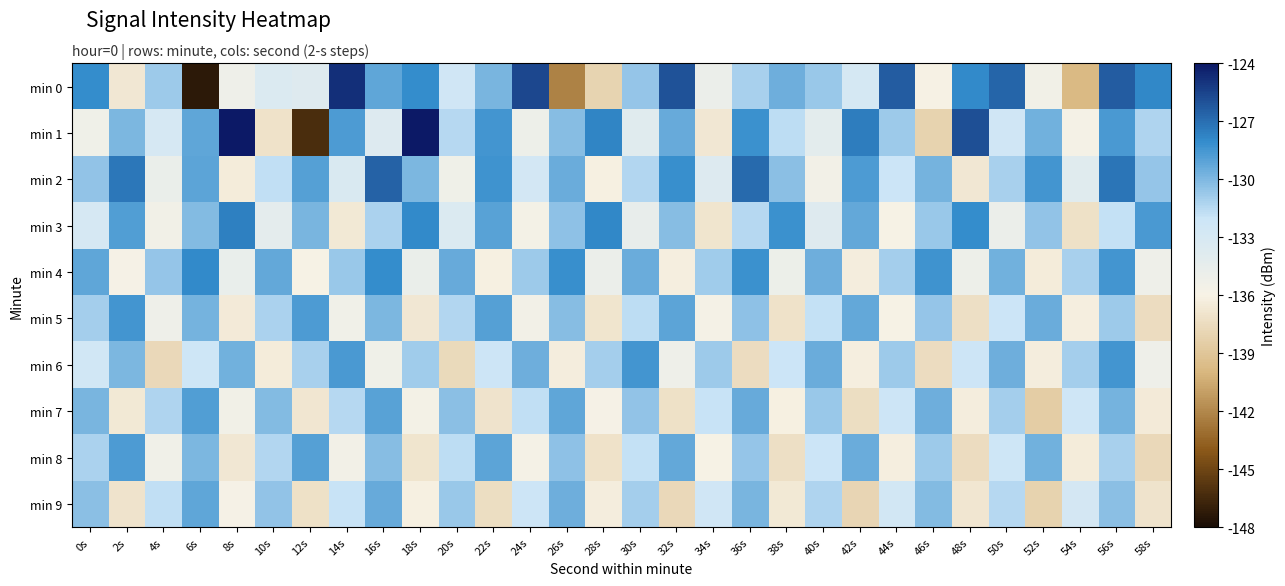

Reading left to right, transcribe all the data shown in this chart.

min 0: 0s=-128.1	2s=-136.7	4s=-130.8	6s=-147.3	8s=-135.2	10s=-133.4	12s=-133.7	14s=-124.8	16s=-129.2	18s=-128.1	20s=-132.3	22s=-129.9	24s=-125.7	26s=-142.3	28s=-138.0	30s=-130.6	32s=-126.0	34s=-135.0	36s=-131.1	38s=-129.6	40s=-130.7	42s=-132.9	44s=-126.4	46s=-136.0	48s=-128.0	50s=-126.7	52s=-135.5	54s=-139.8	56s=-126.4	58s=-127.9
min 1: 0s=-135.3	2s=-129.9	4s=-132.9	6s=-129.2	8s=-124.1	10s=-137.1	12s=-146.3	14s=-128.8	16s=-133.6	18s=-124.0	20s=-131.5	22s=-128.5	24s=-135.1	26s=-130.2	28s=-127.8	30s=-133.9	32s=-129.4	34s=-136.7	36s=-128.3	38s=-131.6	40s=-134.2	42s=-127.5	44s=-130.8	46s=-138.1	48s=-125.9	50s=-132.4	52s=-129.7	54s=-135.8	56s=-128.6	58s=-131.3
min 2: 0s=-130.5	2s=-127.3	4s=-134.8	6s=-129.1	8s=-136.4	10s=-131.7	12s=-128.9	14s=-133.2	16s=-126.6	18s=-130.0	20s=-135.3	22s=-128.4	24s=-132.7	26s=-129.5	28s=-136.1	30s=-131.4	32s=-128.2	34s=-133.6	36s=-126.9	38s=-130.3	40s=-135.6	42s=-128.7	44s=-132.0	46s=-129.8	48s=-136.7	50s=-131.1	52s=-128.5	54s=-133.9	56s=-127.2	58s=-130.6
min 3: 0s=-133.0	2s=-128.8	4s=-135.5	6s=-130.1	8s=-127.6	10s=-134.3	12s=-129.9	14s=-136.6	16s=-131.2	18s=-128.0	20s=-133.4	22s=-129.0	24s=-135.7	26s=-130.4	28s=-127.9	30s=-134.6	32s=-130.2	34s=-136.9	36s=-131.5	38s=-128.3	40s=-133.7	42s=-129.3	44s=-136.0	46s=-130.7	48s=-128.1	50s=-134.9	52s=-130.5	54s=-137.2	56s=-131.8	58s=-128.6
min 4: 0s=-129.2	2s=-135.9	4s=-130.6	6s=-128.0	8s=-134.7	10s=-129.3	12s=-136.0	14s=-130.7	16s=-128.1	18s=-134.8	20s=-129.4	22s=-136.1	24s=-130.8	26s=-128.2	28s=-134.9	30s=-129.5	32s=-136.2	34s=-130.9	36s=-128.3	38s=-135.0	40s=-129.6	42s=-136.3	44s=-131.0	46s=-128.4	48s=-135.1	50s=-129.7	52s=-136.4	54s=-131.1	56s=-128.5	58s=-135.2
min 5: 0s=-131.0	2s=-128.5	4s=-135.2	6s=-129.8	8s=-136.5	10s=-131.2	12s=-128.7	14s=-135.4	16s=-130.0	18s=-136.7	20s=-131.4	22s=-128.9	24s=-135.6	26s=-130.2	28s=-136.9	30s=-131.6	32s=-129.1	34s=-135.8	36s=-130.4	38s=-137.1	40s=-131.8	42s=-129.3	44s=-136.0	46s=-130.6	48s=-137.3	50s=-132.0	52s=-129.5	54s=-136.2	56s=-130.8	58s=-137.5
min 6: 0s=-132.5	2s=-130.0	4s=-137.7	6s=-132.2	8s=-129.7	10s=-136.4	12s=-131.1	14s=-128.6	16s=-135.3	18s=-130.9	20s=-137.6	22s=-132.1	24s=-129.6	26s=-136.3	28s=-131.0	30s=-128.5	32s=-135.2	34s=-130.8	36s=-137.5	38s=-132.0	40s=-129.5	42s=-136.2	44s=-130.8	46s=-137.5	48s=-132.1	50s=-129.6	52s=-136.3	54s=-131.0	56s=-128.5	58s=-135.2
min 7: 0s=-129.9	2s=-136.6	4s=-131.3	6s=-128.8	8s=-135.5	10s=-130.1	12s=-136.8	14s=-131.5	16s=-129.0	18s=-135.7	20s=-130.3	22s=-137.0	24s=-131.7	26s=-129.2	28s=-135.9	30s=-130.5	32s=-137.2	34s=-131.9	36s=-129.4	38s=-136.1	40s=-130.7	42s=-137.4	44s=-132.1	46s=-129.6	48s=-136.3	50s=-131.0	52s=-138.5	54s=-132.3	56s=-129.8	58s=-136.5
min 8: 0s=-131.2	2s=-128.7	4s=-135.4	6s=-130.0	8s=-136.7	10s=-131.4	12s=-128.9	14s=-135.6	16s=-130.2	18s=-136.9	20s=-131.6	22s=-129.1	24s=-135.8	26s=-130.4	28s=-137.1	30s=-131.8	32s=-129.3	34s=-136.0	36s=-130.6	38s=-137.3	40s=-132.0	42s=-129.5	44s=-136.2	46s=-130.8	48s=-137.5	50s=-132.2	52s=-129.7	54s=-136.4	56s=-131.1	58s=-137.7
min 9: 0s=-130.3	2s=-137.0	4s=-131.7	6s=-129.2	8s=-135.9	10s=-130.5	12s=-137.2	14s=-131.9	16s=-129.4	18s=-136.1	20s=-130.7	22s=-137.4	24s=-132.1	26s=-129.6	28s=-136.3	30s=-131.0	32s=-137.7	34s=-132.4	36s=-129.9	38s=-136.6	40s=-131.3	42s=-137.9	44s=-132.6	46s=-130.1	48s=-136.8	50s=-131.5	52s=-138.1	54s=-132.8	56s=-130.3	58s=-137.0